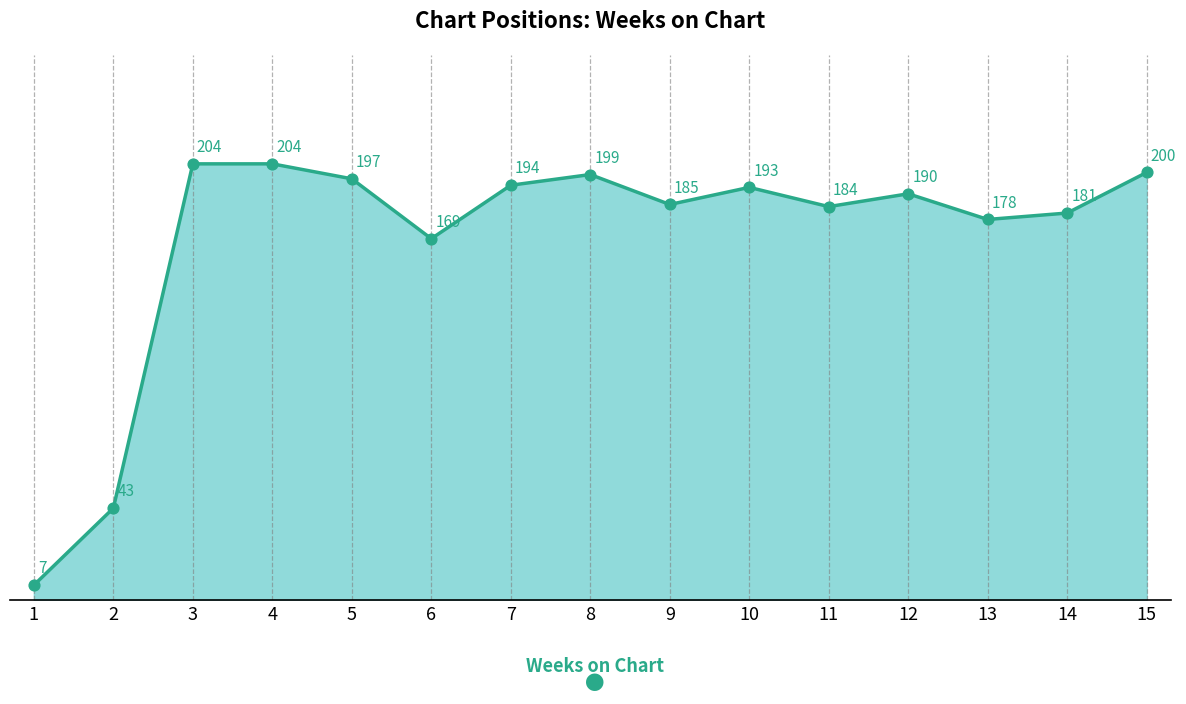

Approximately how many times larger is the value at 10 compared to 15?

1.0